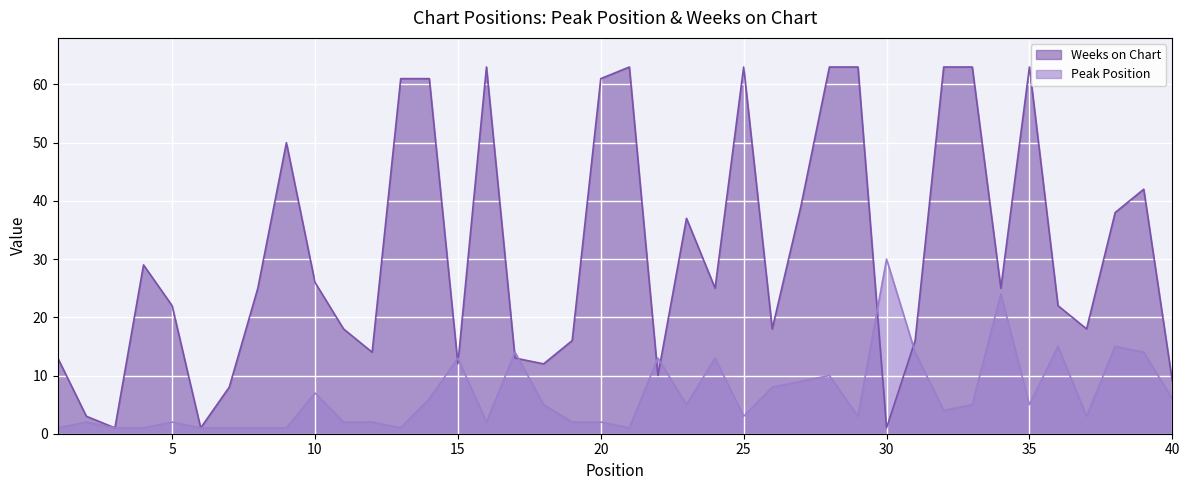

Which series changed the most between 12 and 23?

Weeks on Chart